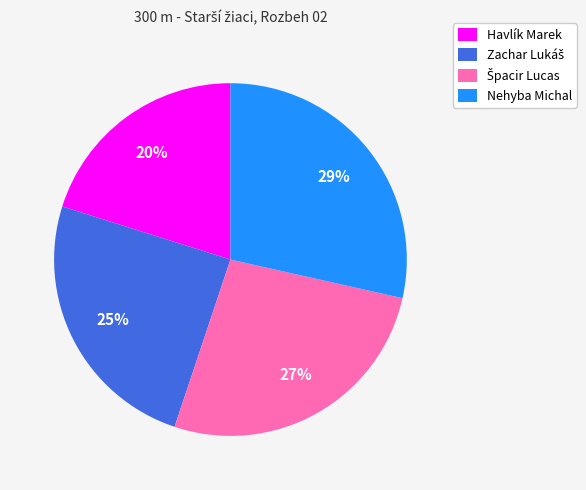

Does any single category account for the majority?

No